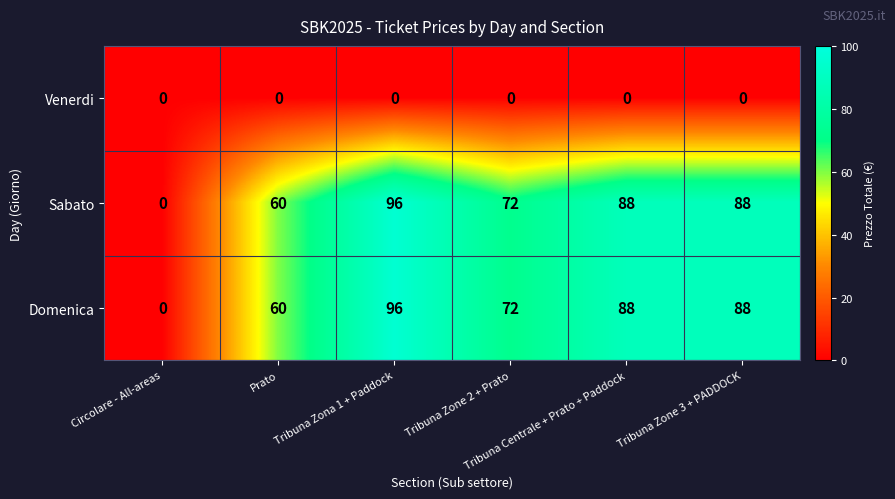

What is the maximum value shown in the chart?

96